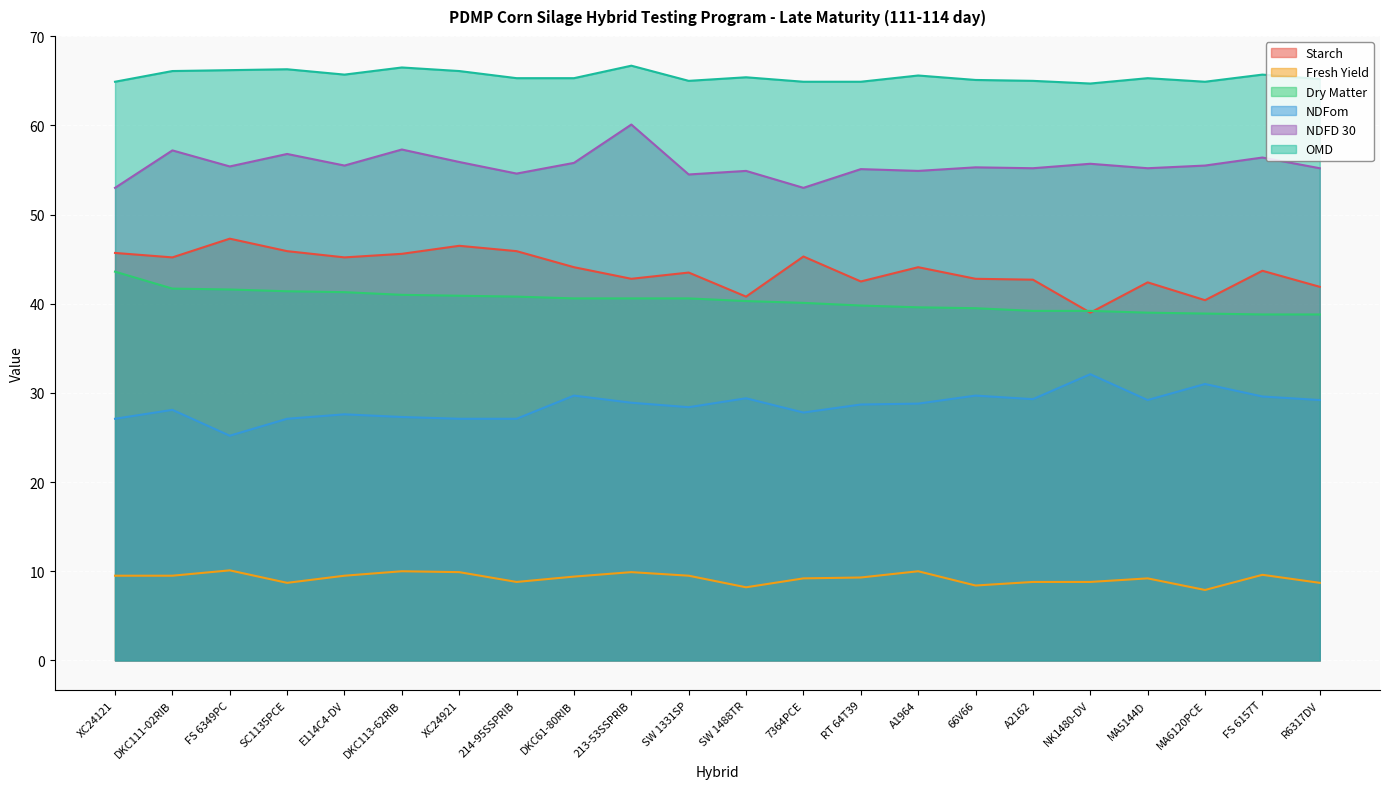

How many distinct data groups are displayed?

6